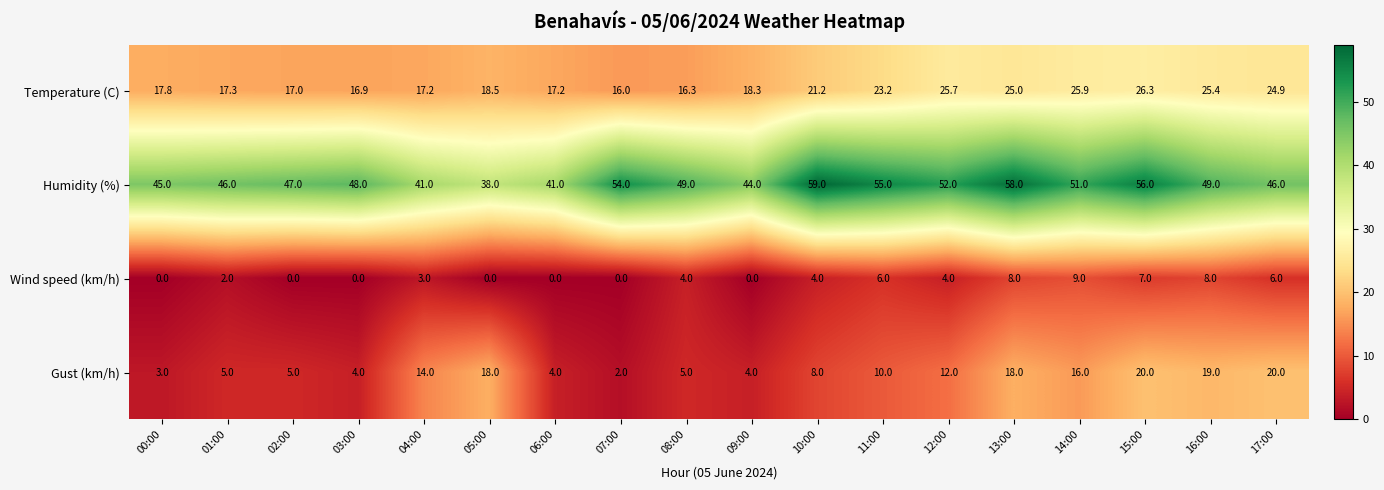

What is the maximum value shown in the chart?

59.0